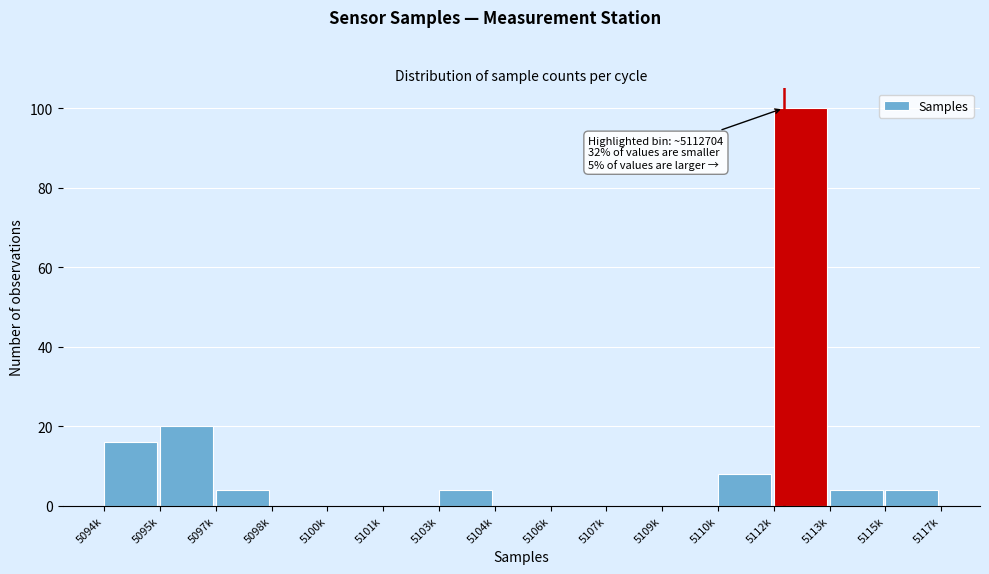

Reading left to right, what are all the values shown in this chart?

5094k=16	5095k=20	5097k=4	5098k=0	5100k=0	5101k=0	5103k=4	5104k=0	5106k=0	5107k=0	5109k=0	5110k=8	5112k=100	5113k=4	5115k=4